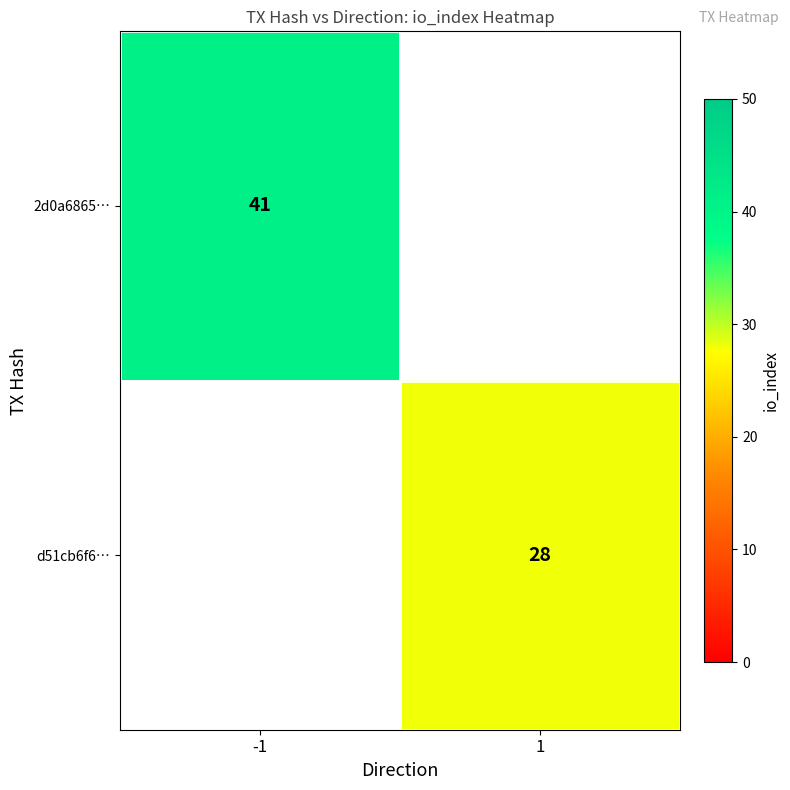

The value of 2d0a6865… at -1 is 41. True or false?

True